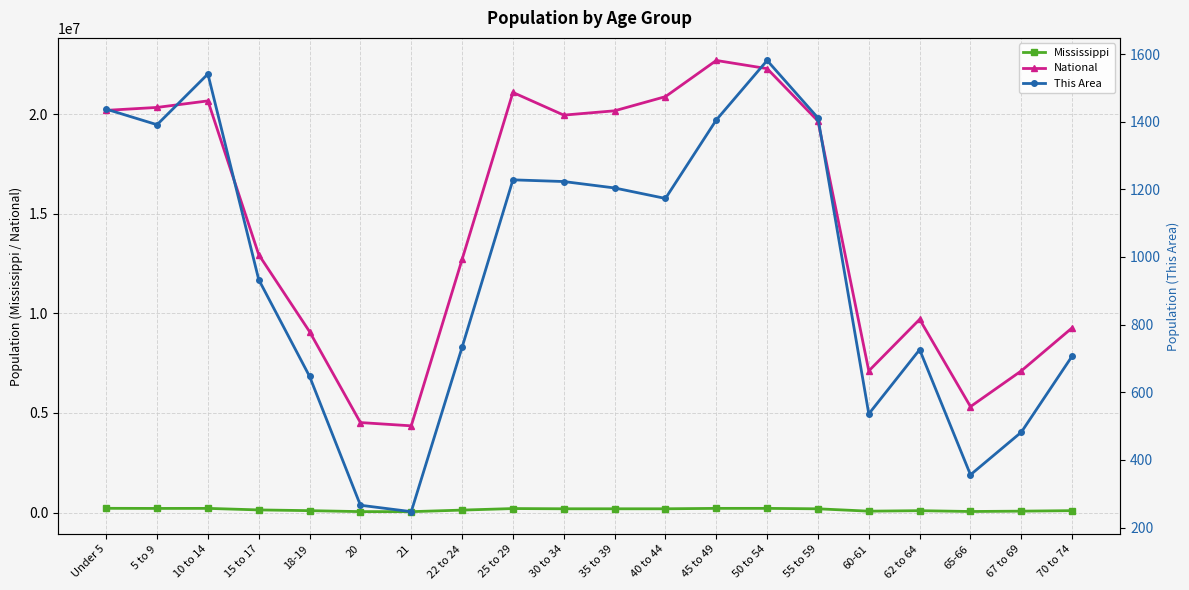

What position from the right is 50 to 54?

7